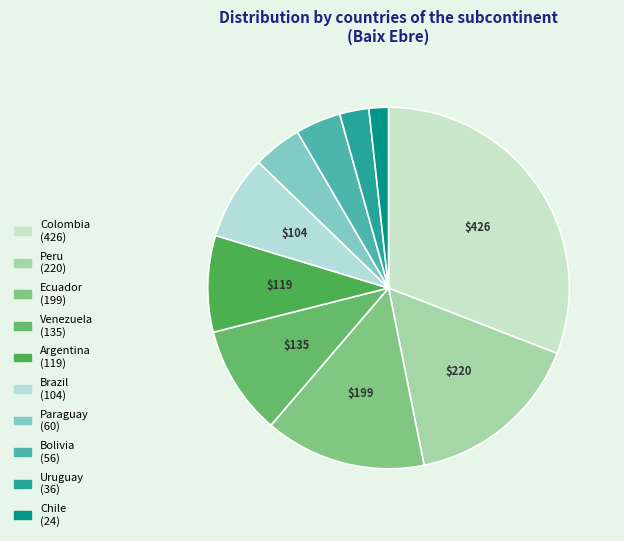

To the nearest percent, what portion does Brazil represent?

8%